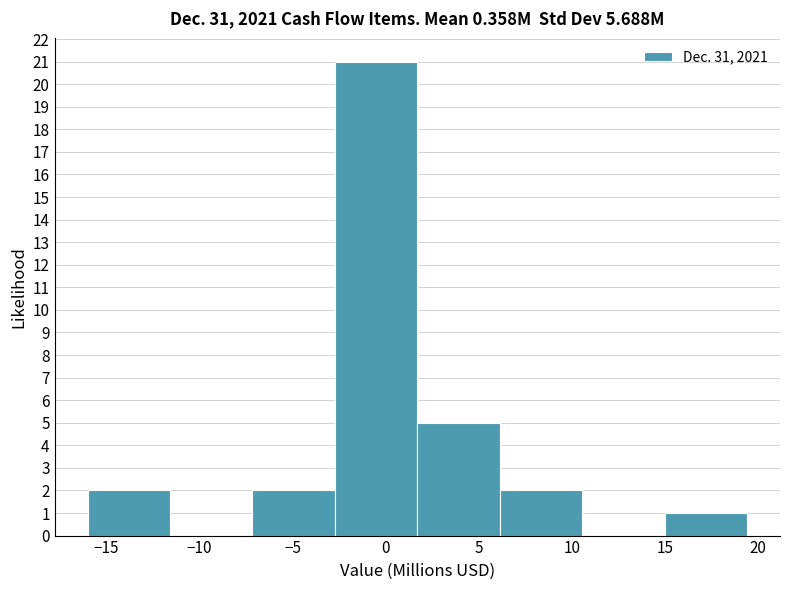

Which range on the x-axis has the tallest bar?

-2.5 to 1.5